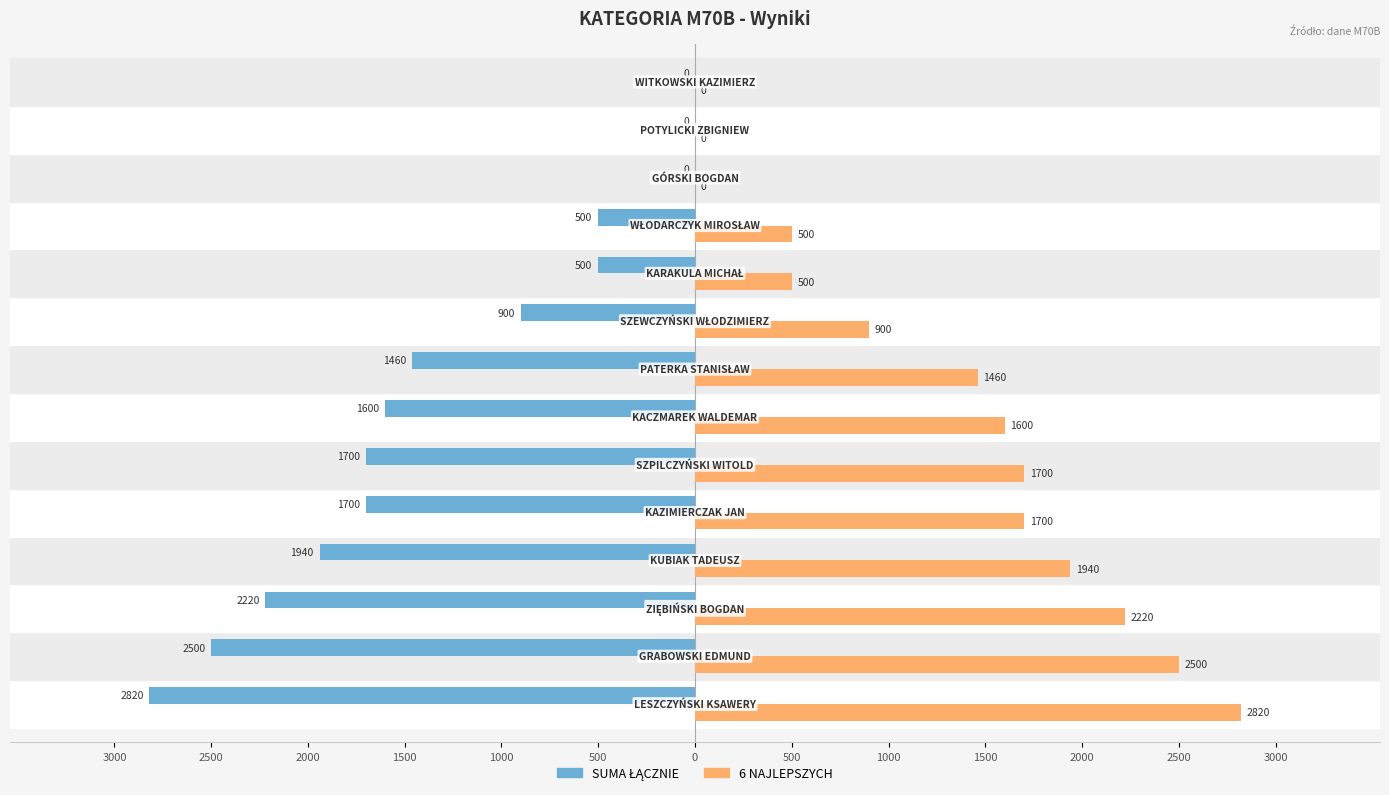

What are all the series names shown in the legend?

SUMA ŁĄCZNIE, 6 NAJLEPSZYCH